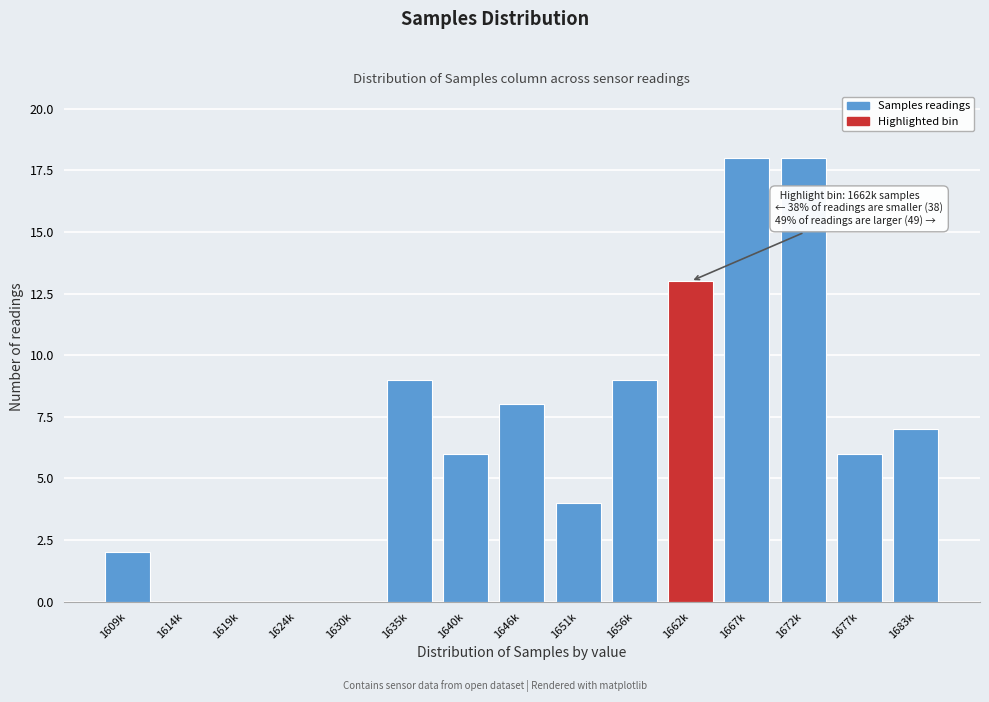

Reading right to left, what are all the values shown in this chart?

1683k=7	1677k=6	1672k=18	1667k=18	1662k=13	1656k=9	1651k=4	1646k=8	1640k=6	1635k=9	1630k=0	1624k=0	1619k=0	1614k=0	1609k=2